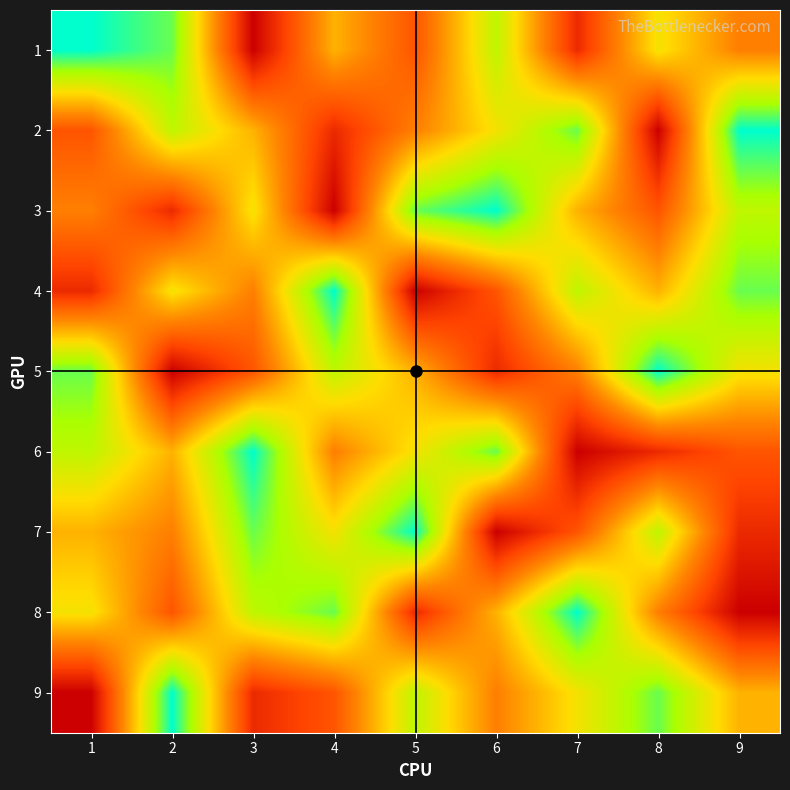

Which has a higher value, 9 or 5?

9